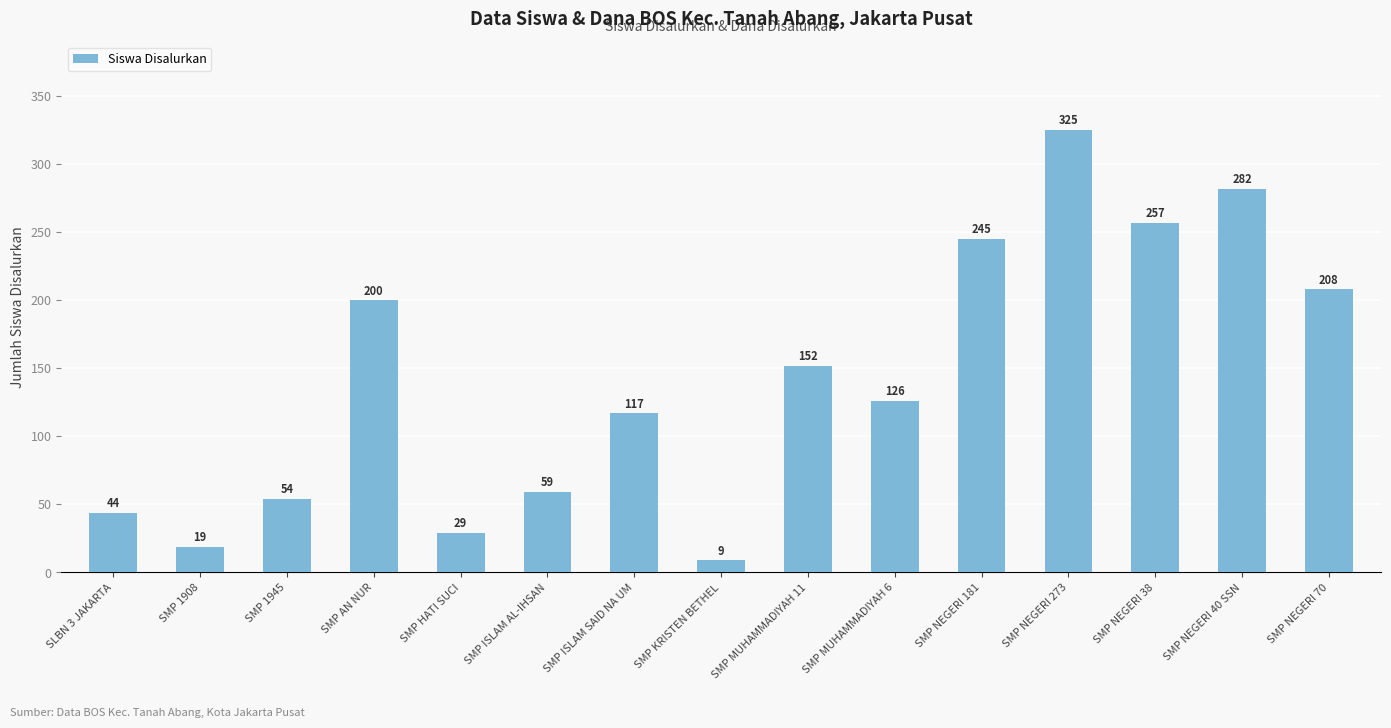

Reading right to left, what are all the values shown in this chart?

208	282	257	325	245	126	152	9	117	59	29	200	54	19	44